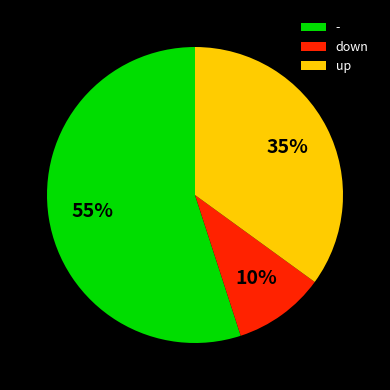

Which category has the biggest portion of the pie?

-